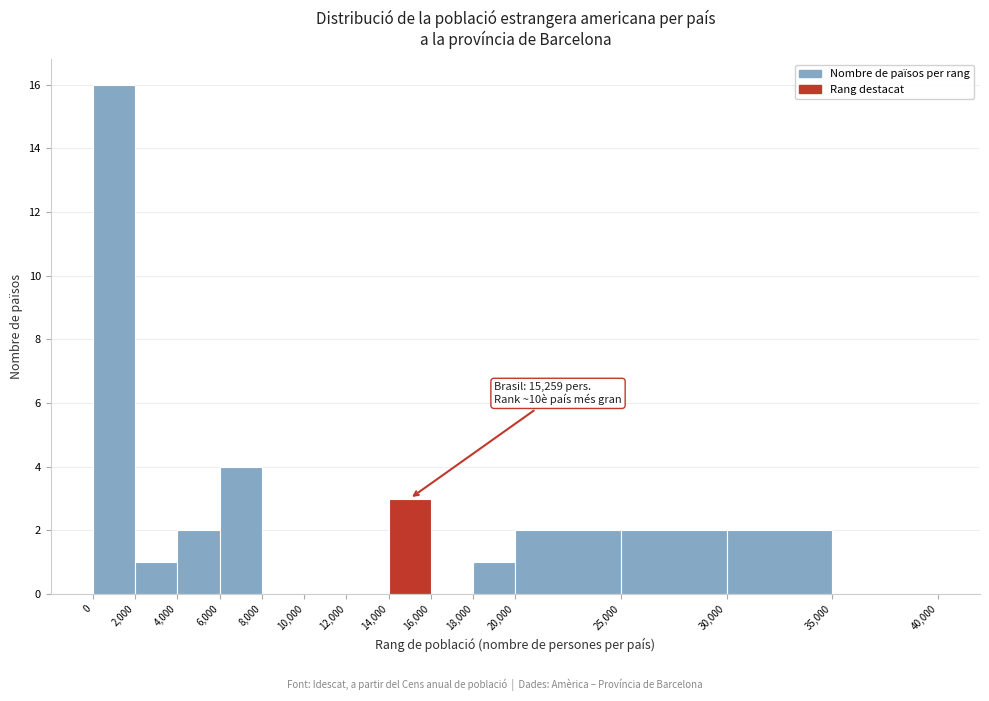

Which range on the x-axis has the tallest bar?

0 to 2,000